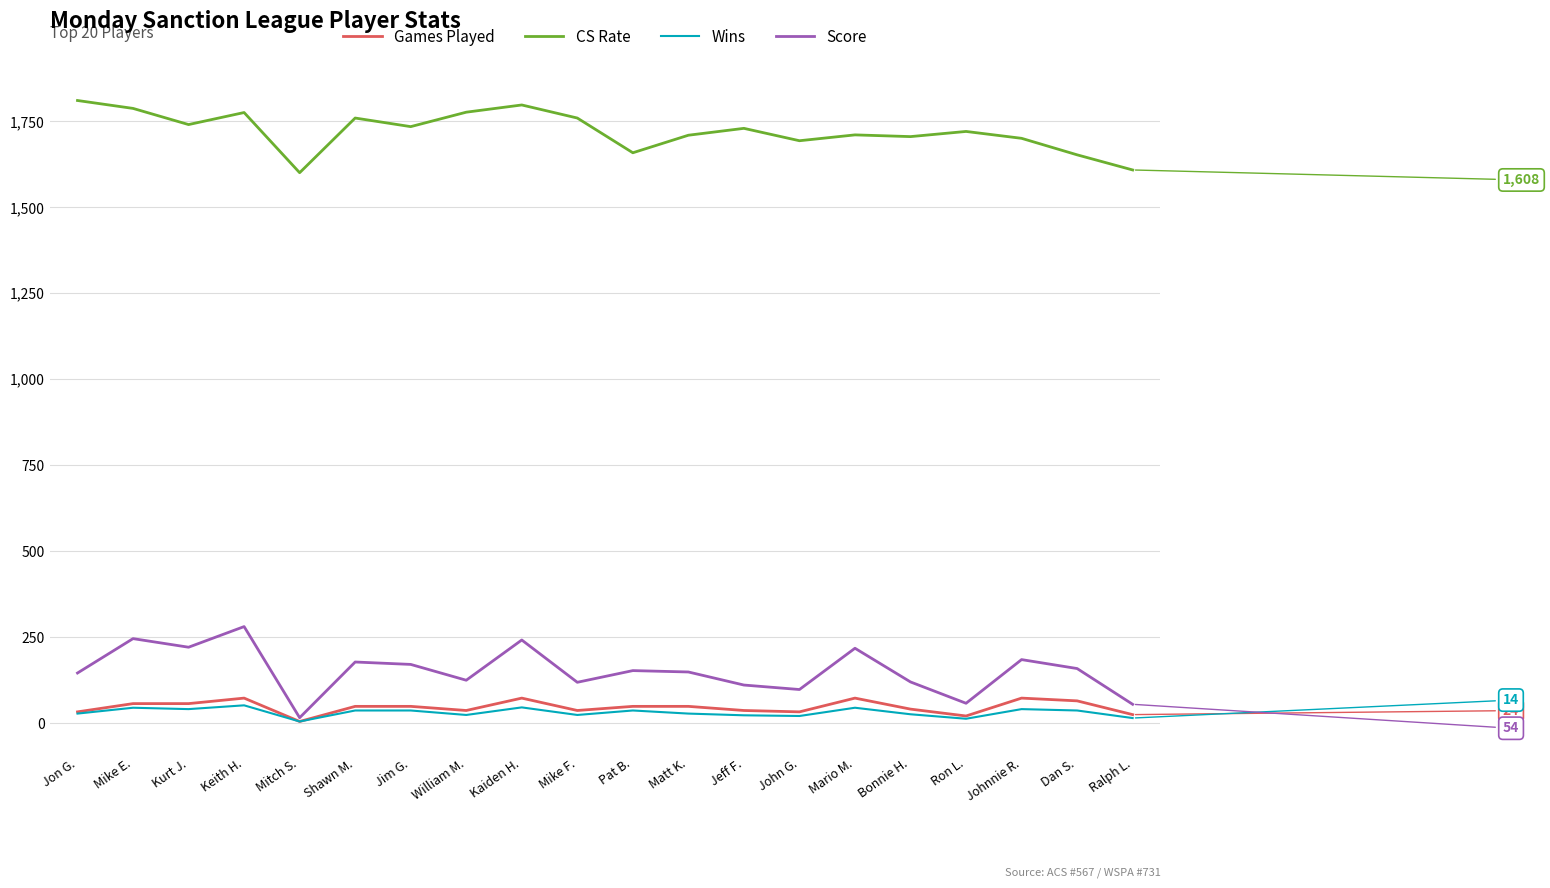

True or false: Games Played and CS Rate intersect in this chart.

False